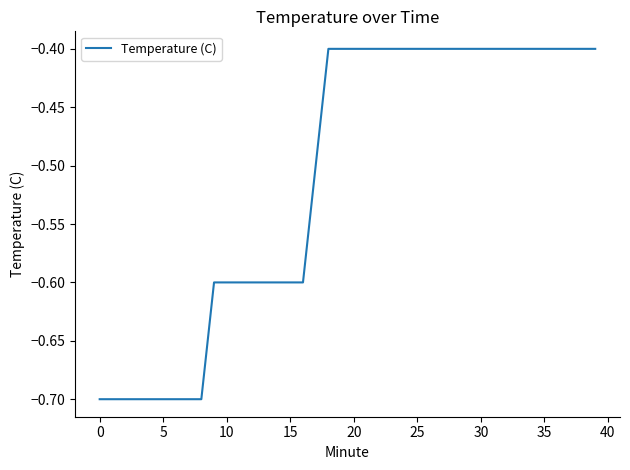

Reading left to right, extract all data points from this chart.

-0.7	-0.7	-0.7	-0.7	-0.7	-0.7	-0.7	-0.7	-0.7	-0.6	-0.6	-0.6	-0.6	-0.6	-0.6	-0.6	-0.6	-0.5	-0.4	-0.4	-0.4	-0.4	-0.4	-0.4	-0.4	-0.4	-0.4	-0.4	-0.4	-0.4	-0.4	-0.4	-0.4	-0.4	-0.4	-0.4	-0.4	-0.4	-0.4	-0.4